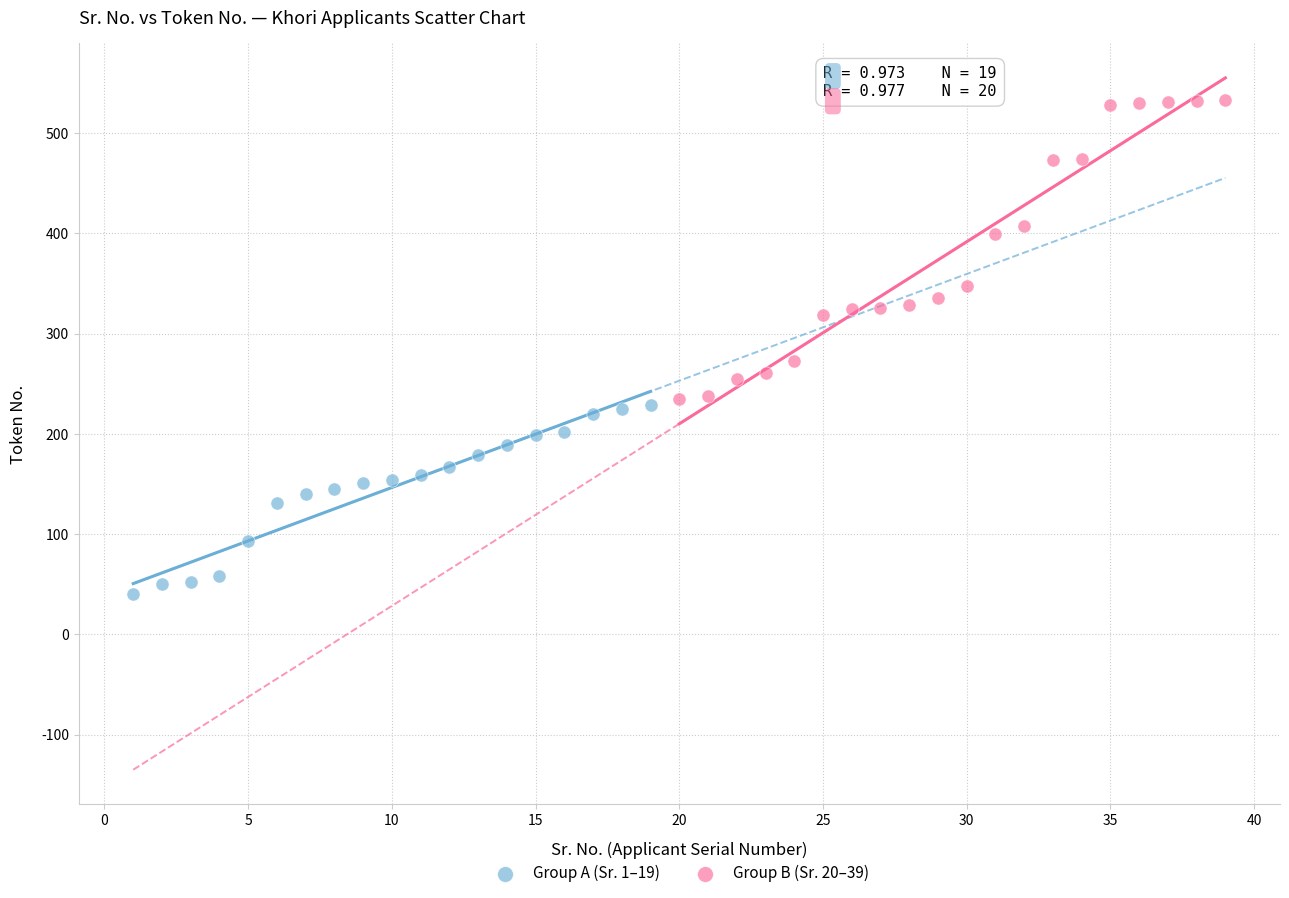

Which series contains the lowest Y value?

Group A (Sr. 1–19)